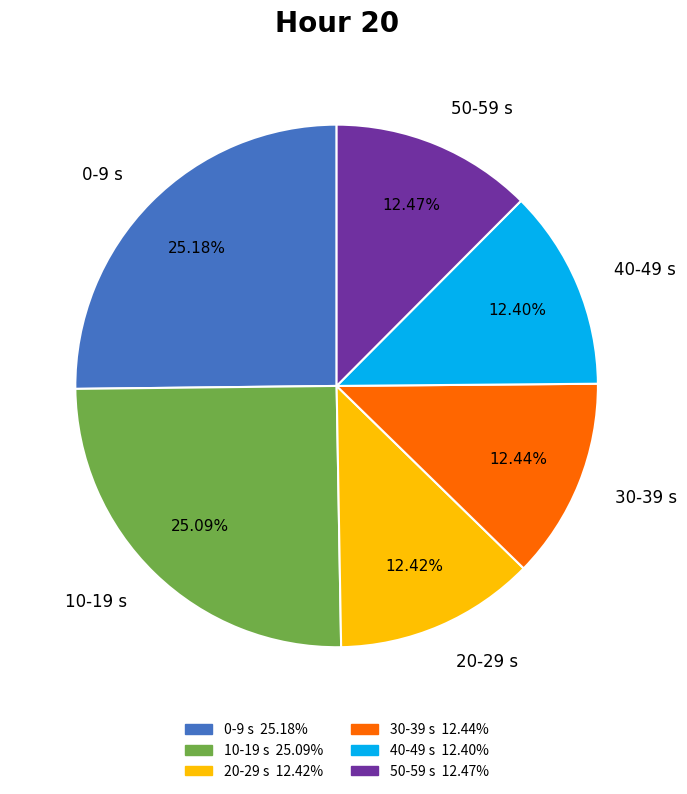

Does any single category account for the majority?

No